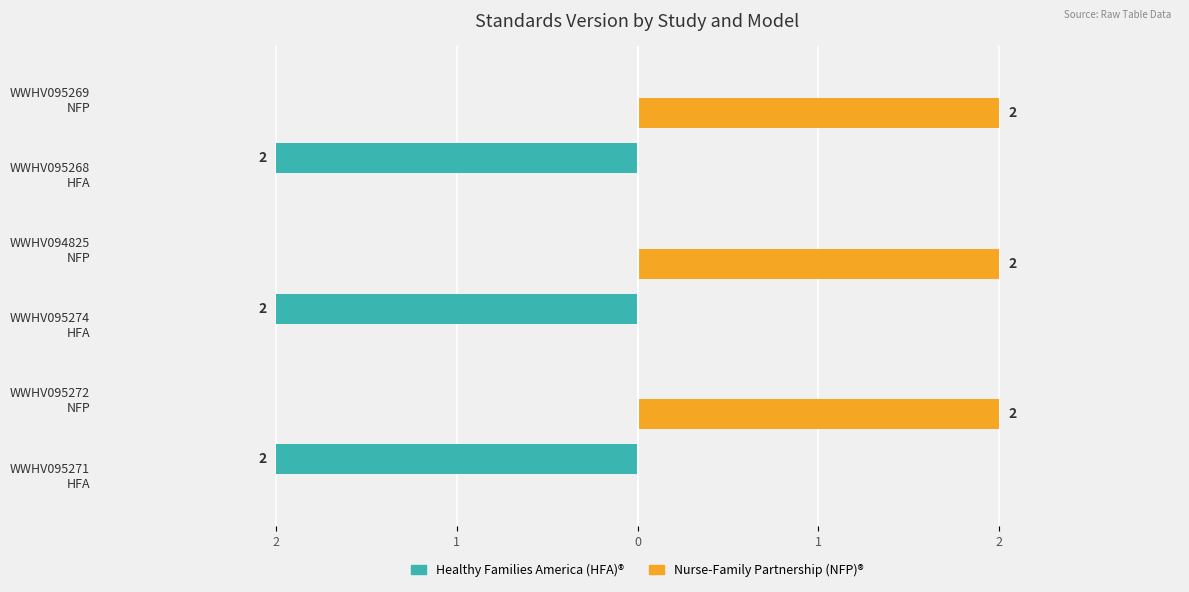

What are all the series names shown in the legend?

Healthy Families America (HFA)®, Nurse-Family Partnership (NFP)®